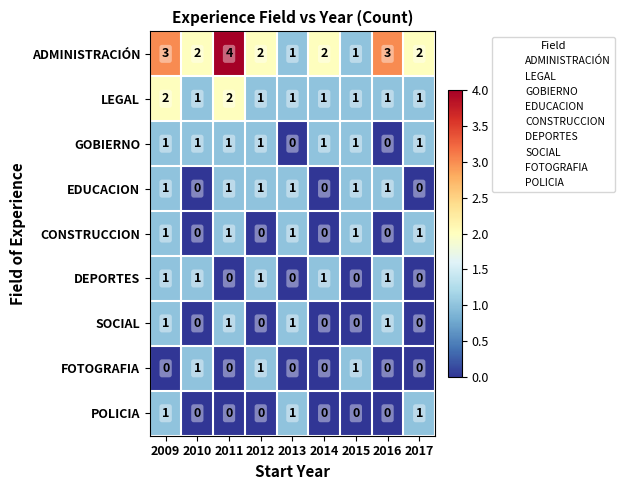

Which series has the largest range (max minus min)?

ADMINISTRACIÓN